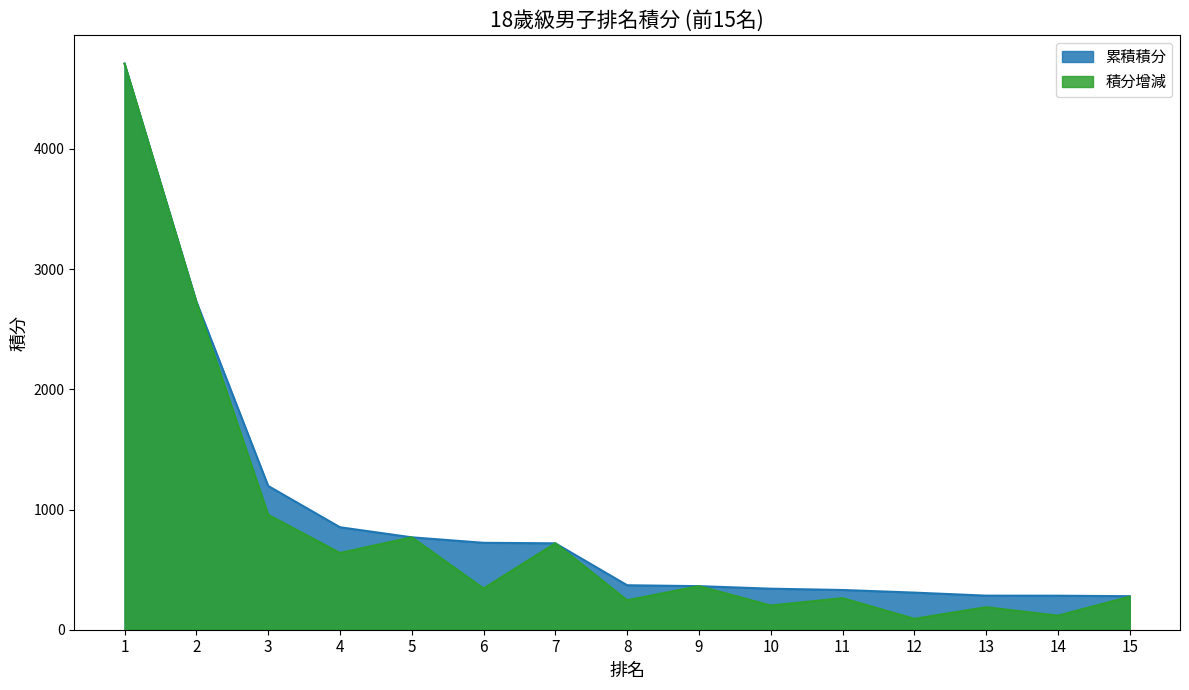

Which series changed the most between 9 and 10?

積分增減